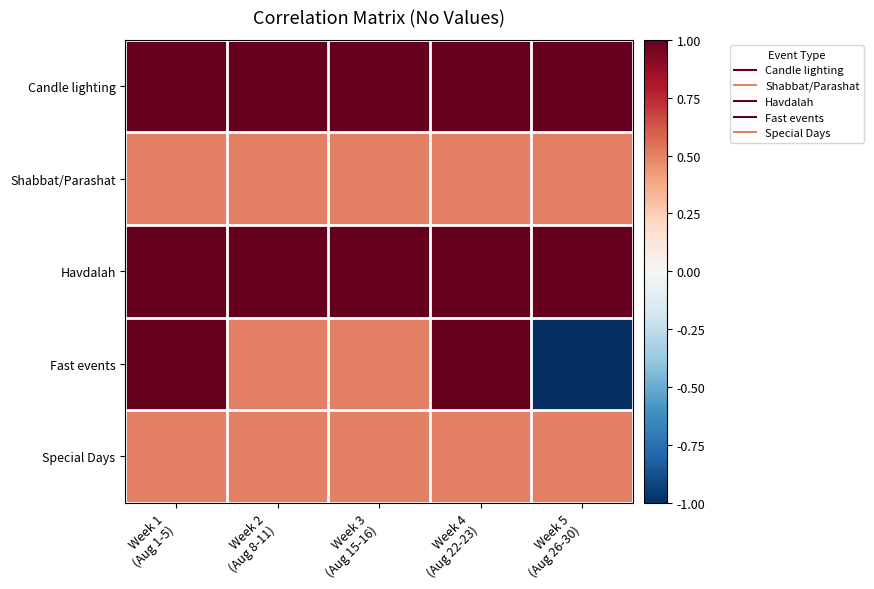

What is the total value across all series at Week 2
(Aug 8-11)?

3.5